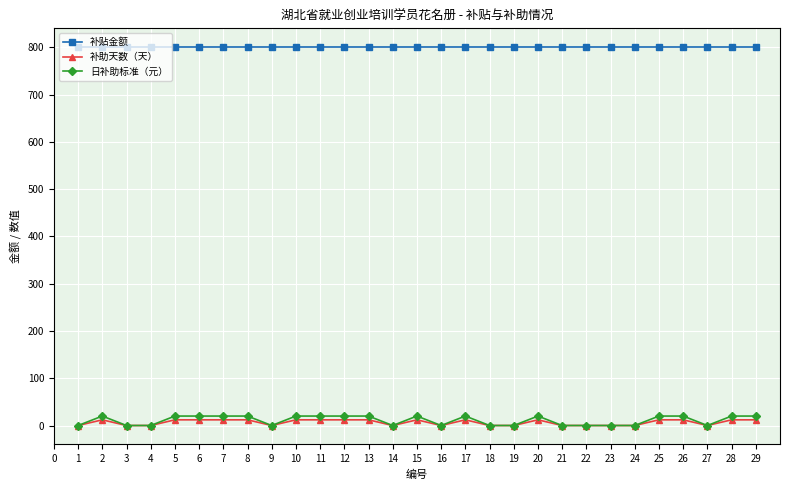

What is the highest value of the 补贴金额 series?

800